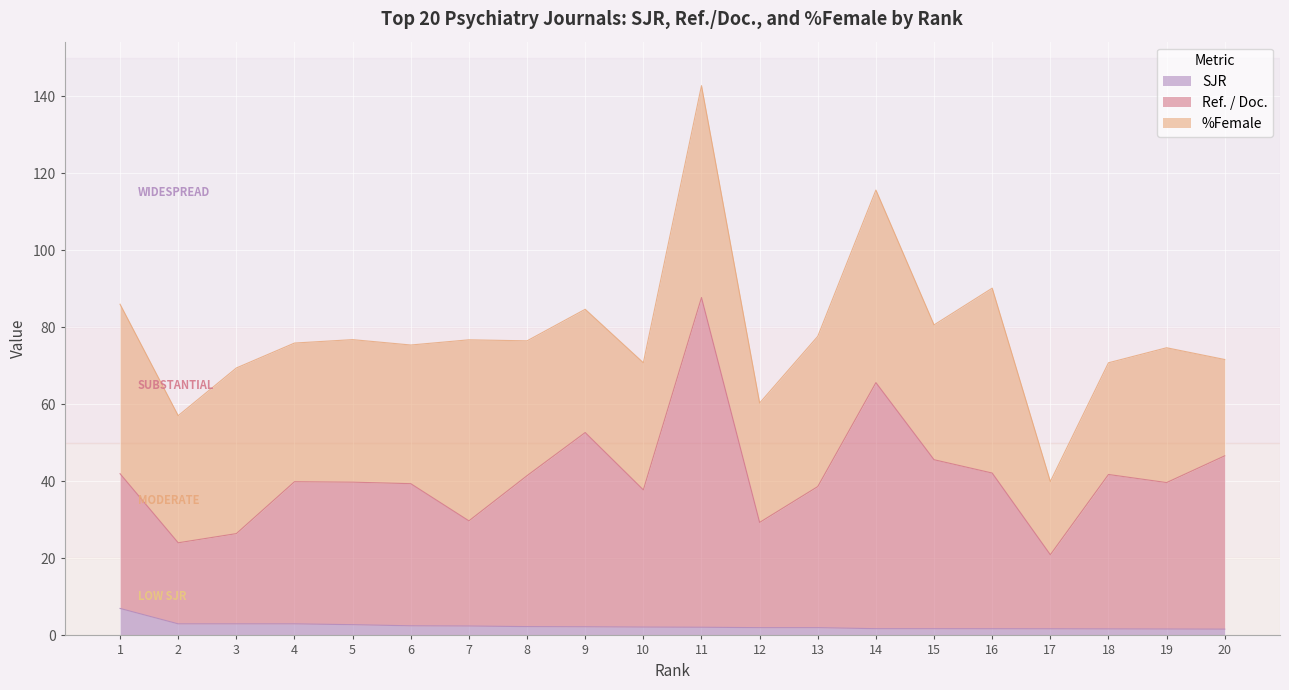

At which category is the sum across all series the highest?

11